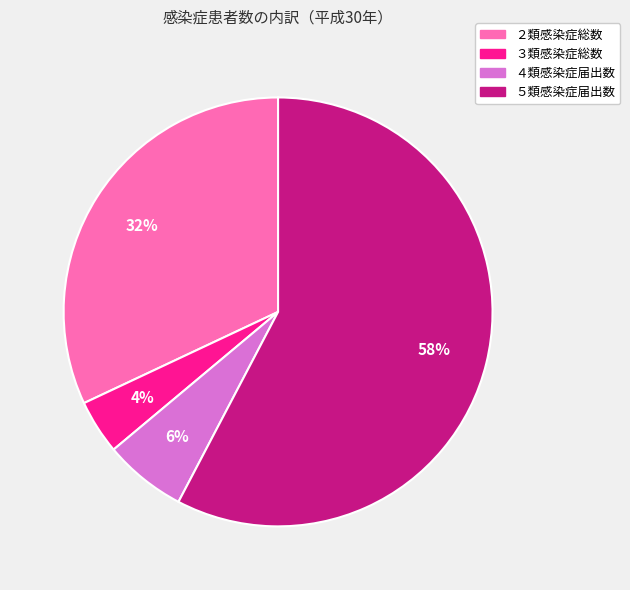

Count the number of slices in the pie.

4